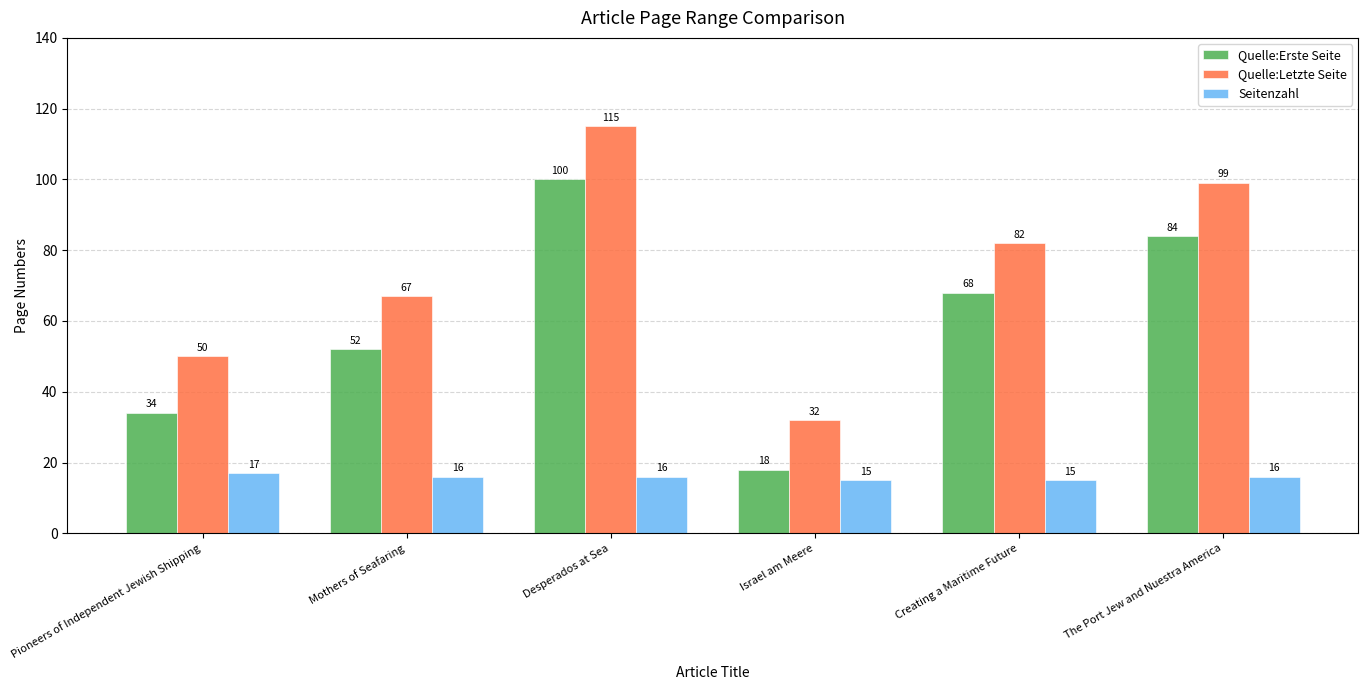

How many bars are there in each group?

3